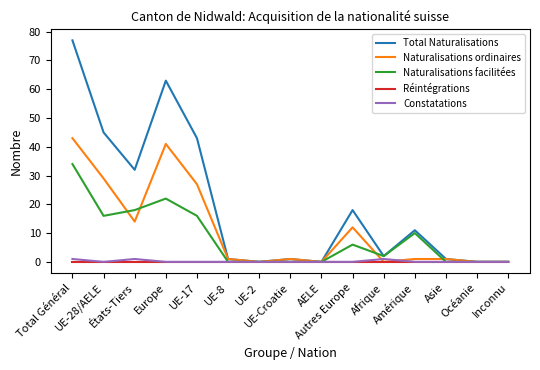

What is the difference between the Total Naturalisations values at États-Tiers and Afrique?

30